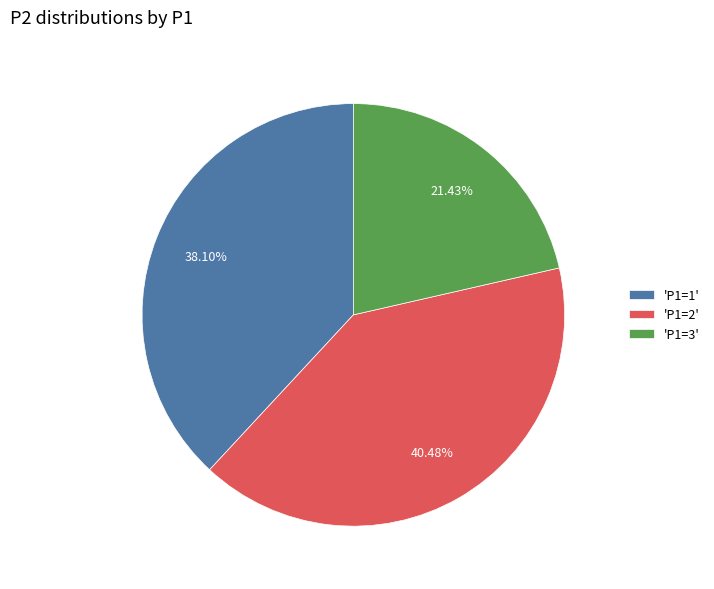

Which slice is the smallest?

'P1=3'